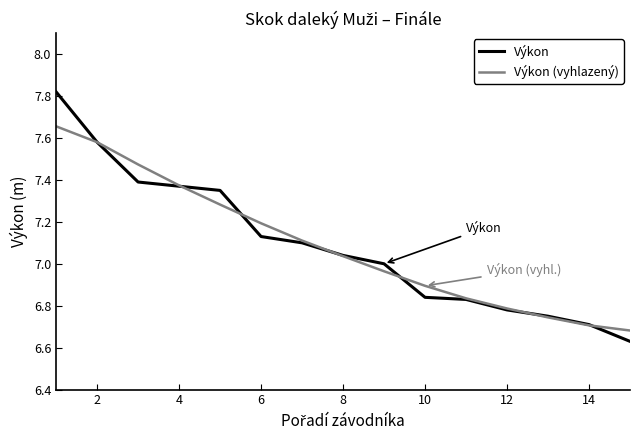

Rank the series by their maximum value, from highest to lowest.

Výkon, Výkon (vyhlazený)